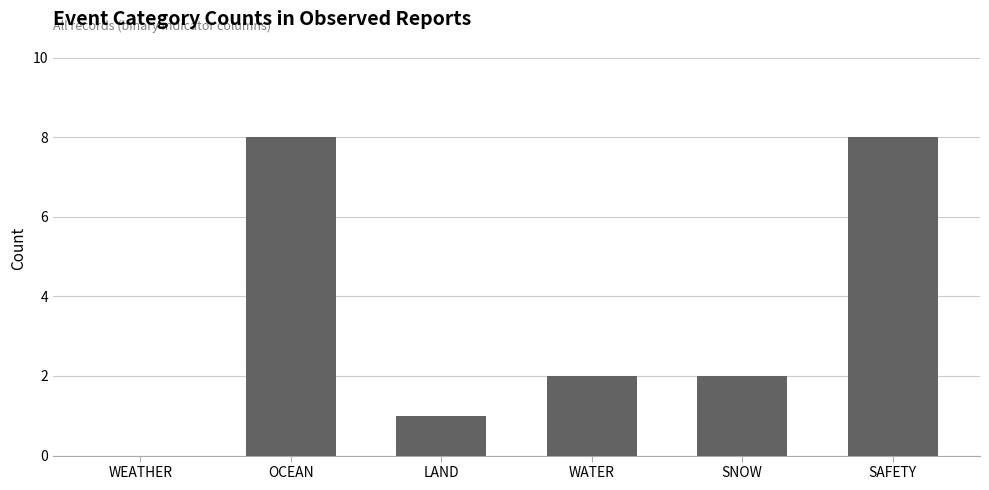

What is the sum of all values?

21